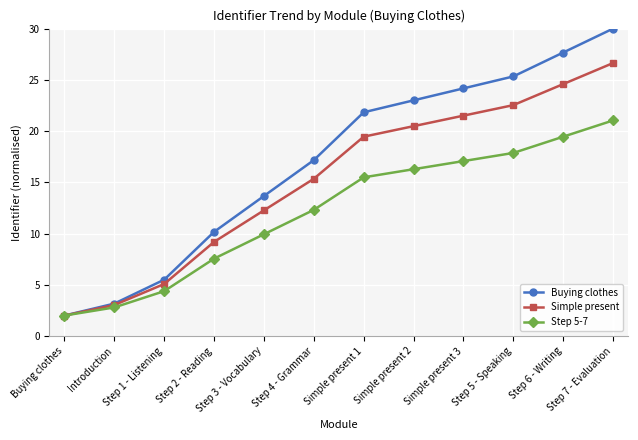

What is the total value across all series at Step 6 - Writing?

71.7